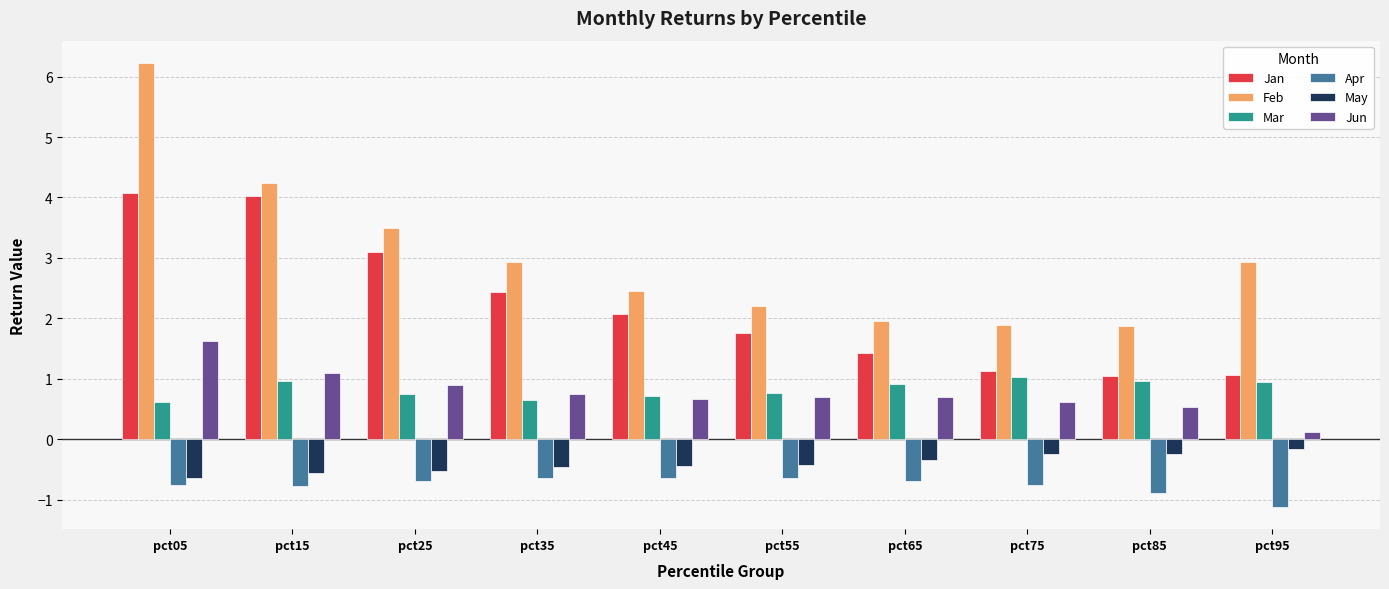

At pct25, list the series in order from largest to smallest.

Feb, Jan, Jun, Mar, May, Apr